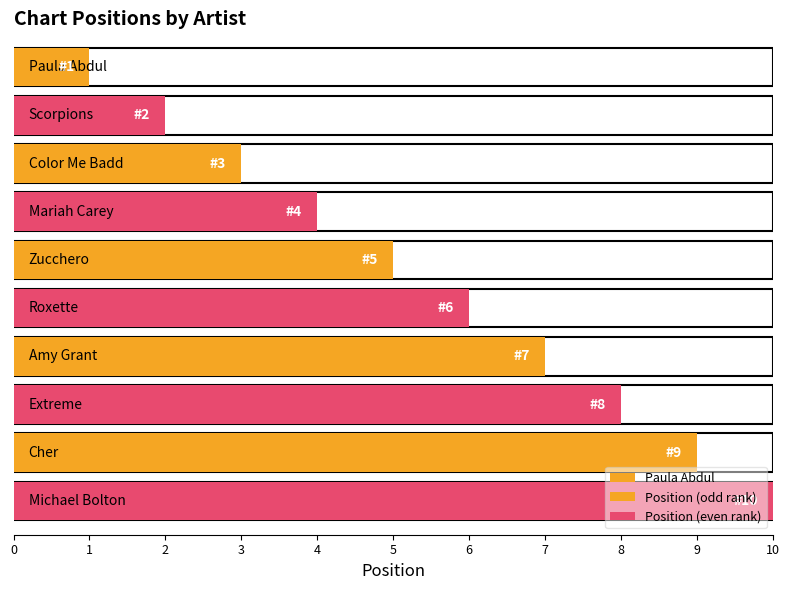

At which category does the chart reach its peak across all series?

Michael Bolton